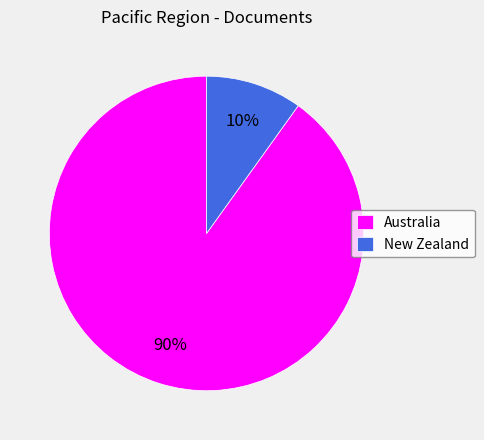

Which has a higher value, Australia or New Zealand?

Australia